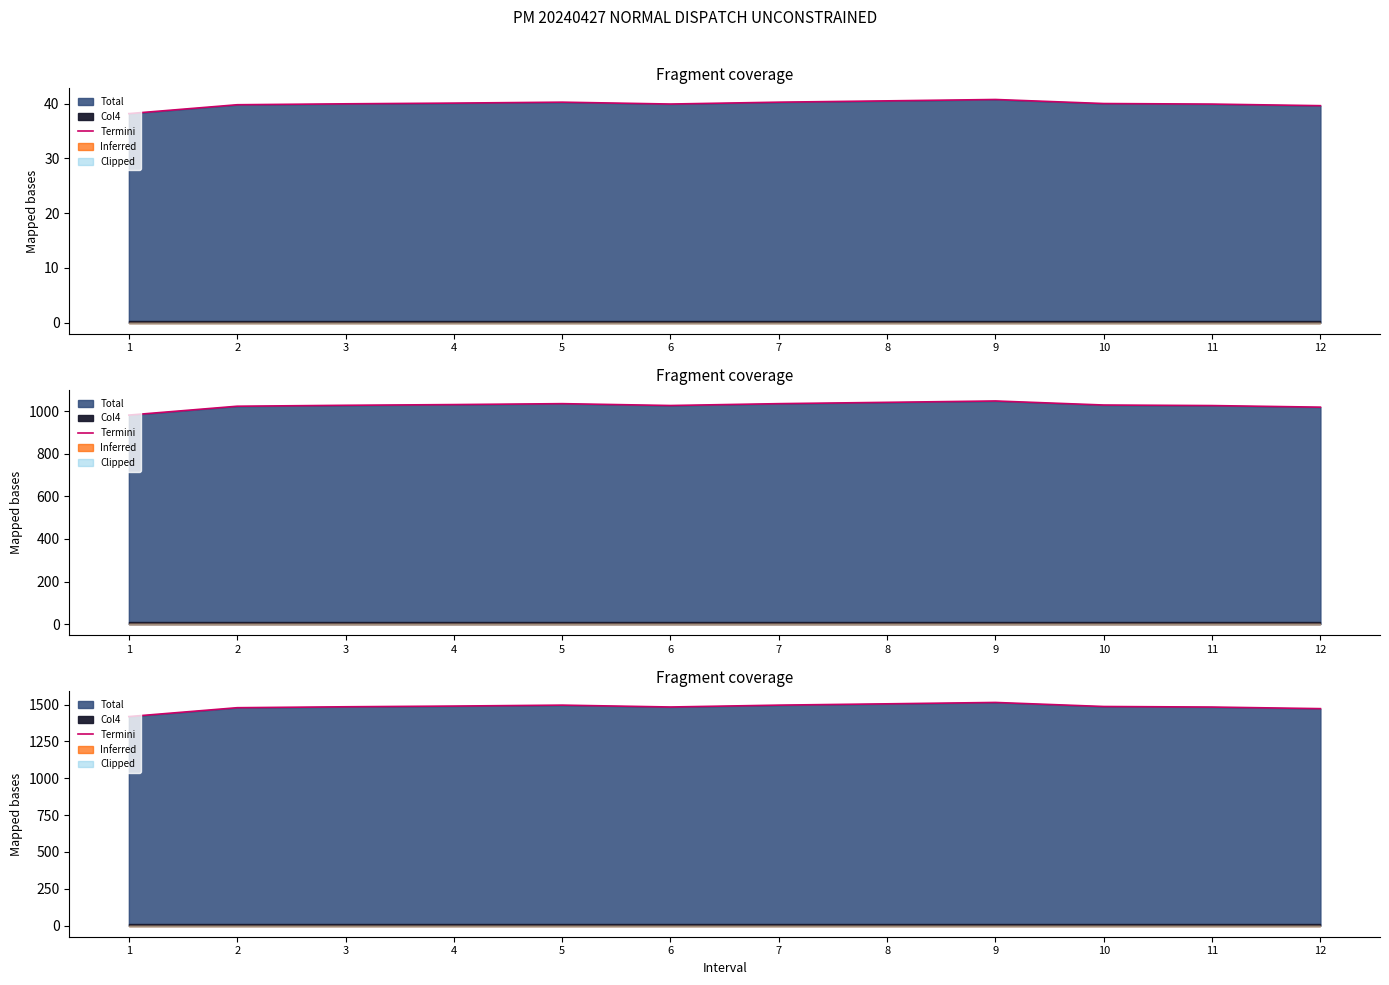

Is it true that the value at 7 is 1495.7?

True